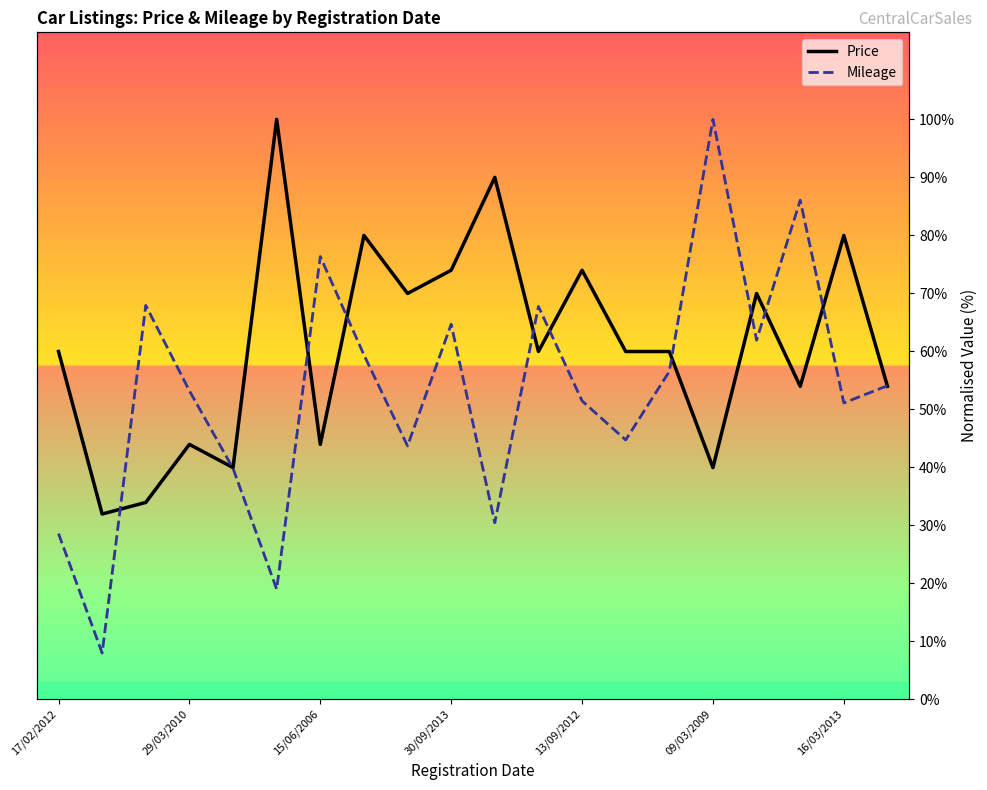

Which series contains the highest Y value?

Price